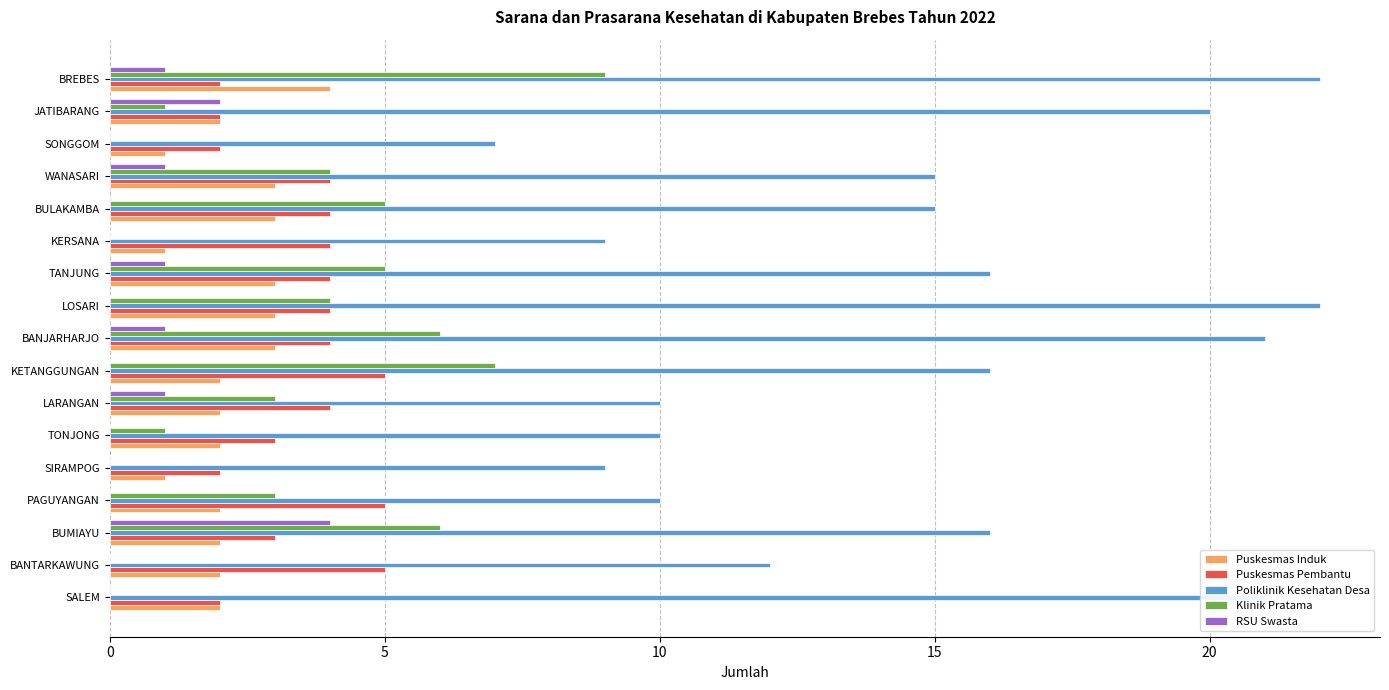

Which series has the largest total across all categories?

Poliklinik Kesehatan Desa